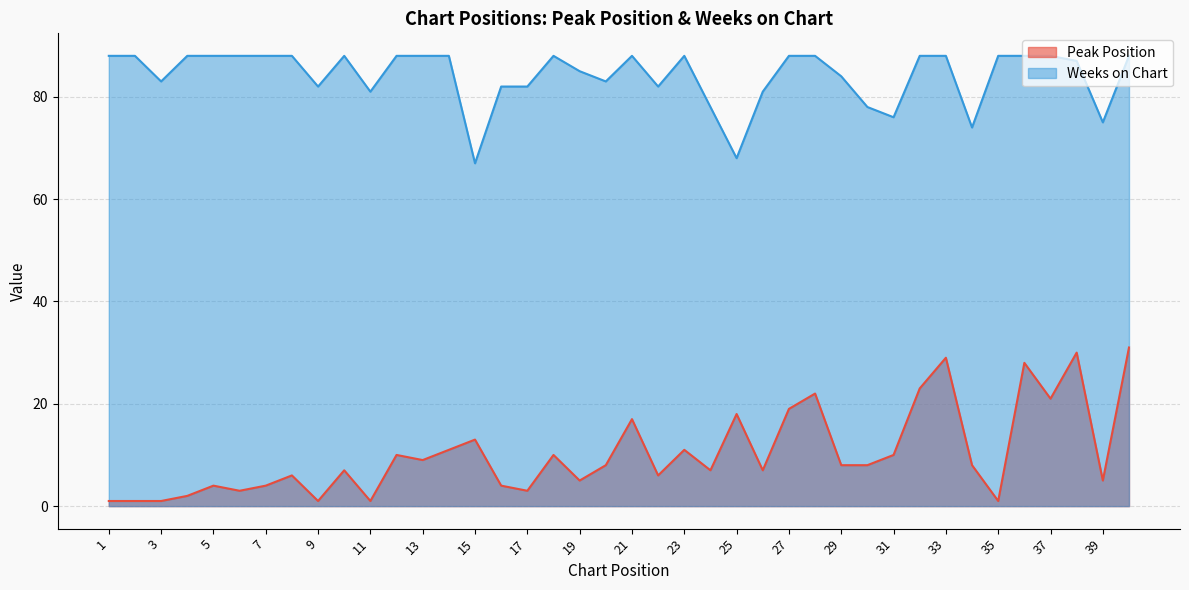

How many interior local peaks does the Peak Position series have?

13